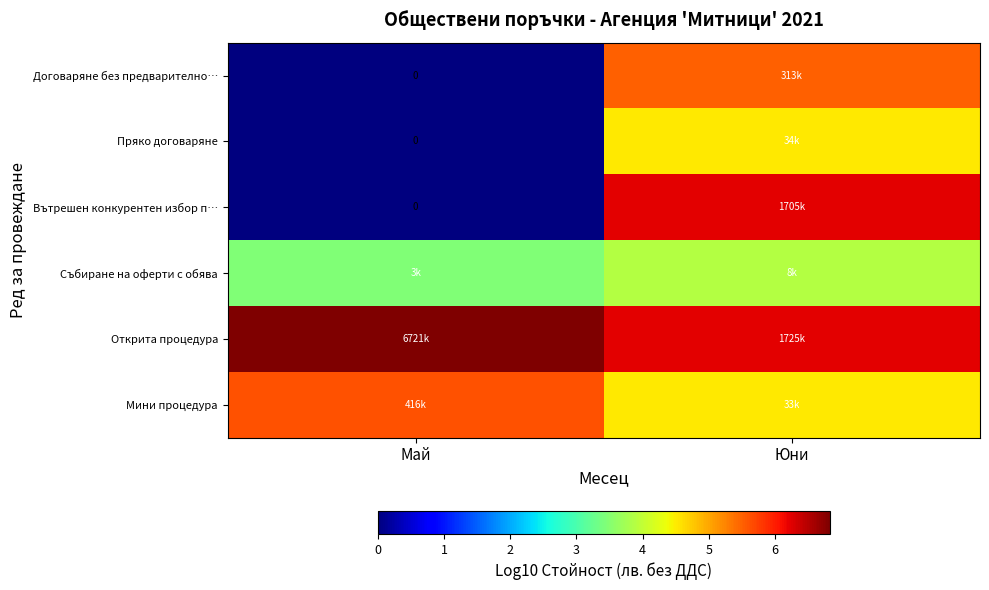

What is the total value across all series at Май?

15.9